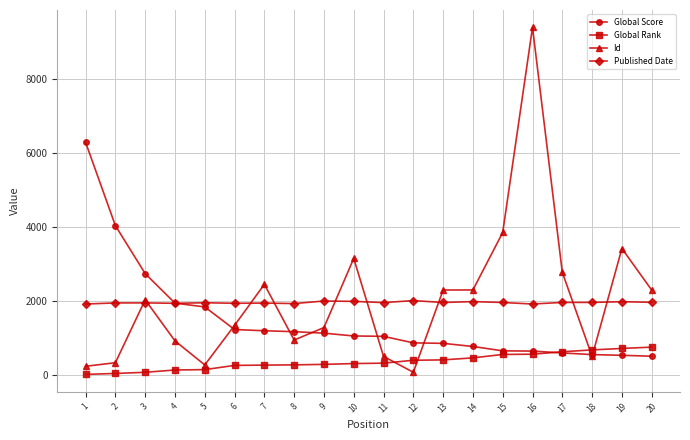

List the series in order of their peak value, highest first.

Id, Global Score, Published Date, Global Rank